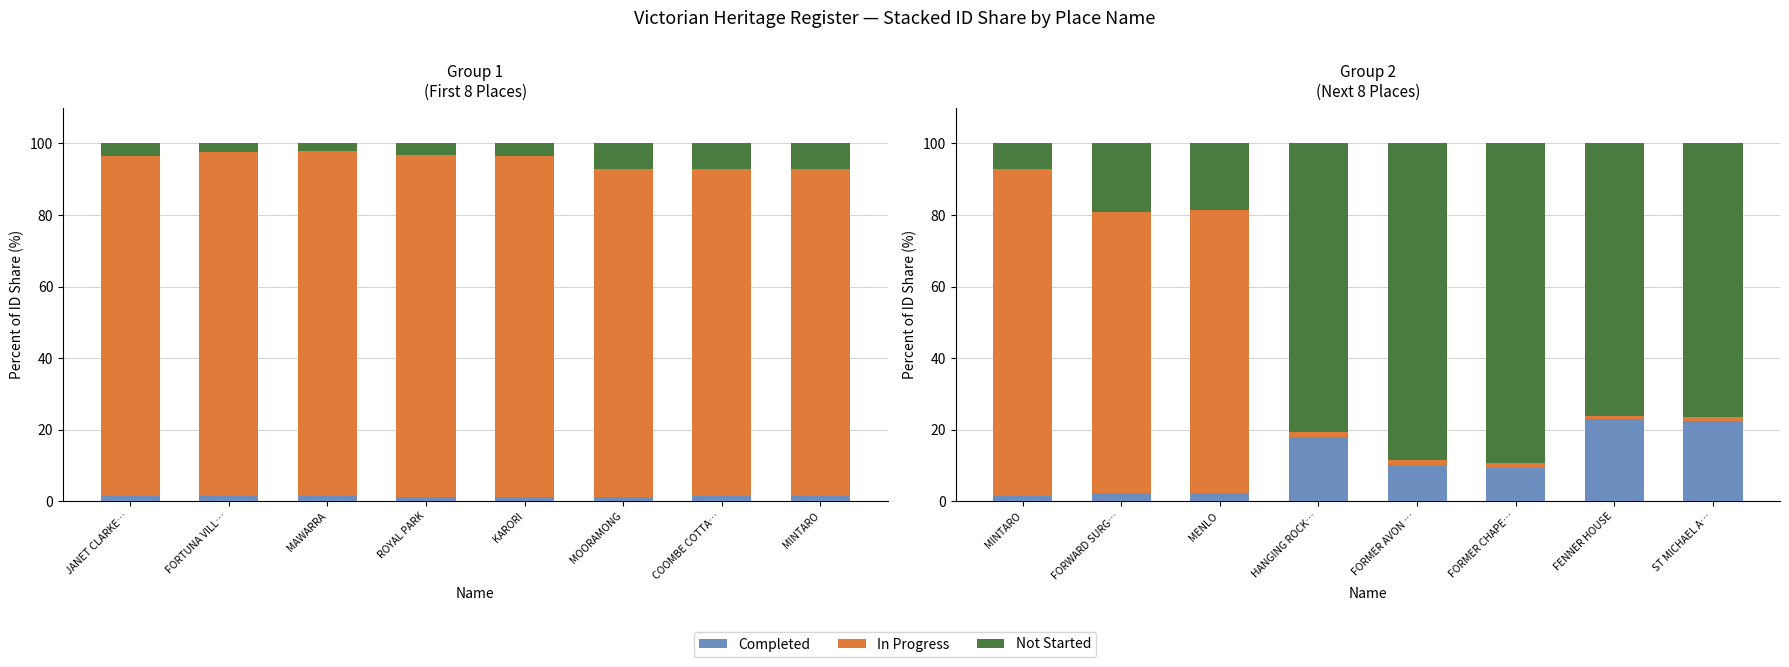

At how many categories does at least one series exceed 28?

8